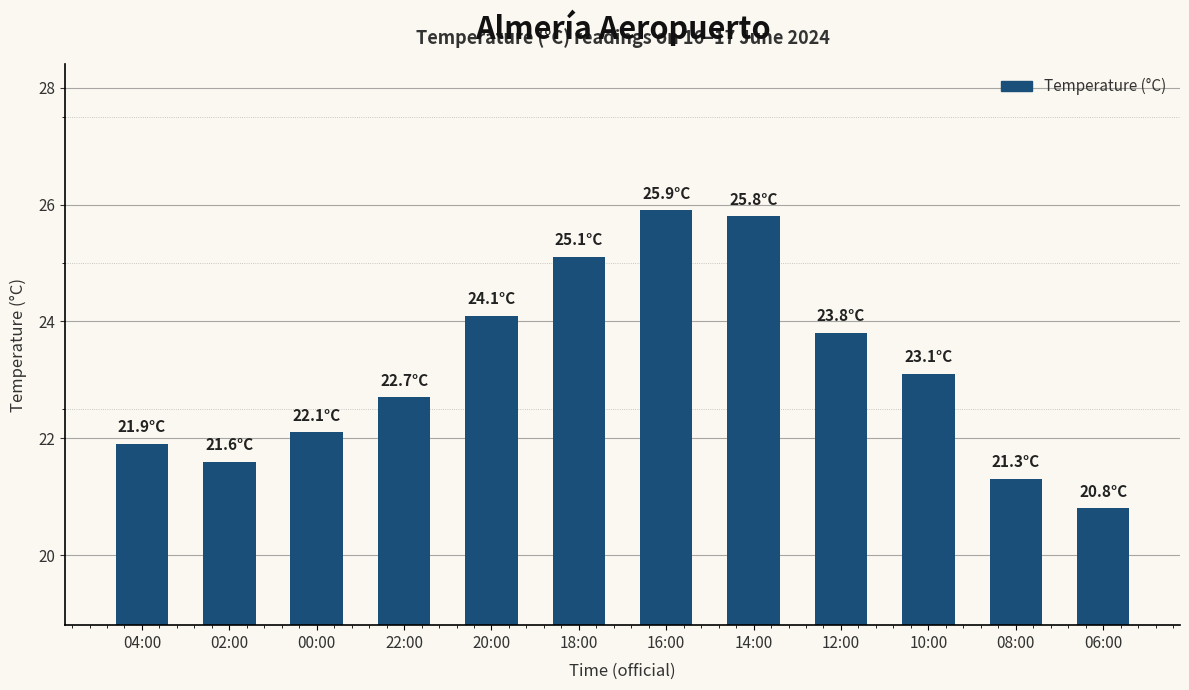

What is the label of the 2nd bar from the left?

02:00